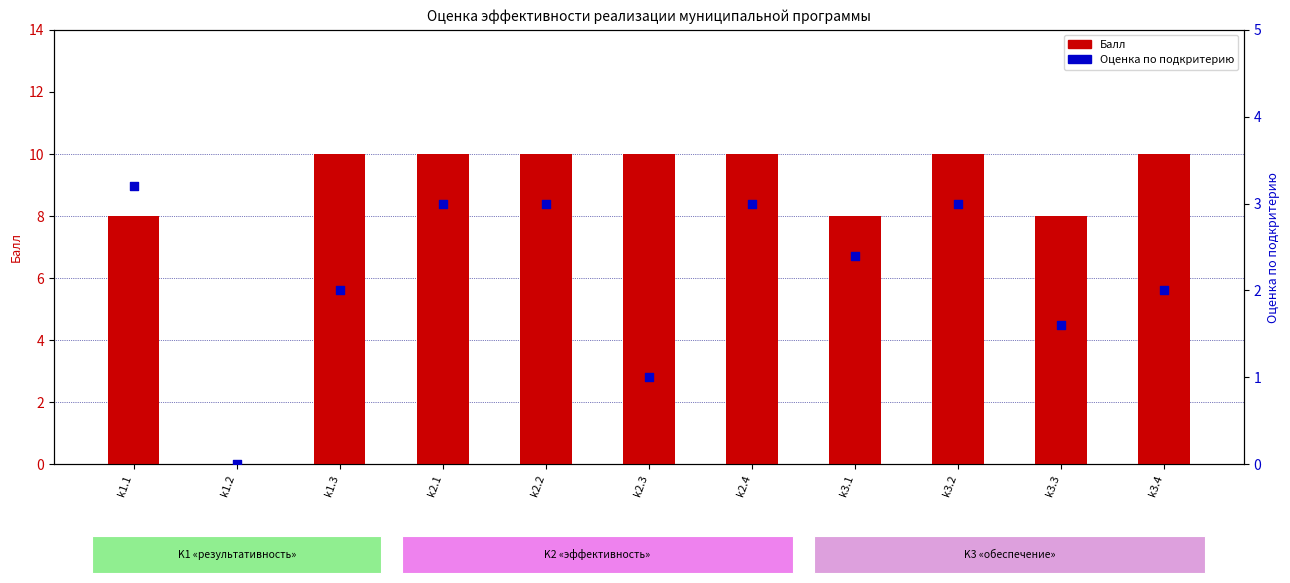

What is the total value across all series at k1.3?

12.0